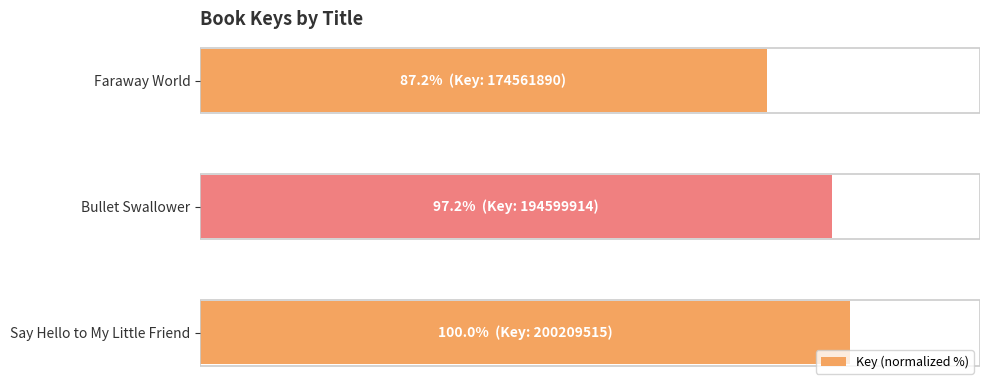

What is the greatest value displayed?

100.0